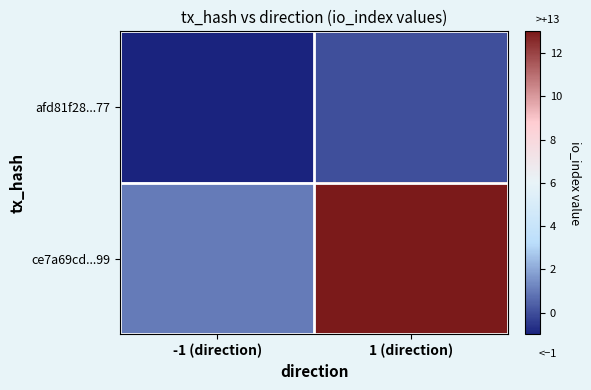

List the series in order of their overall mean, lowest first.

afd81f28...77, ce7a69cd...99